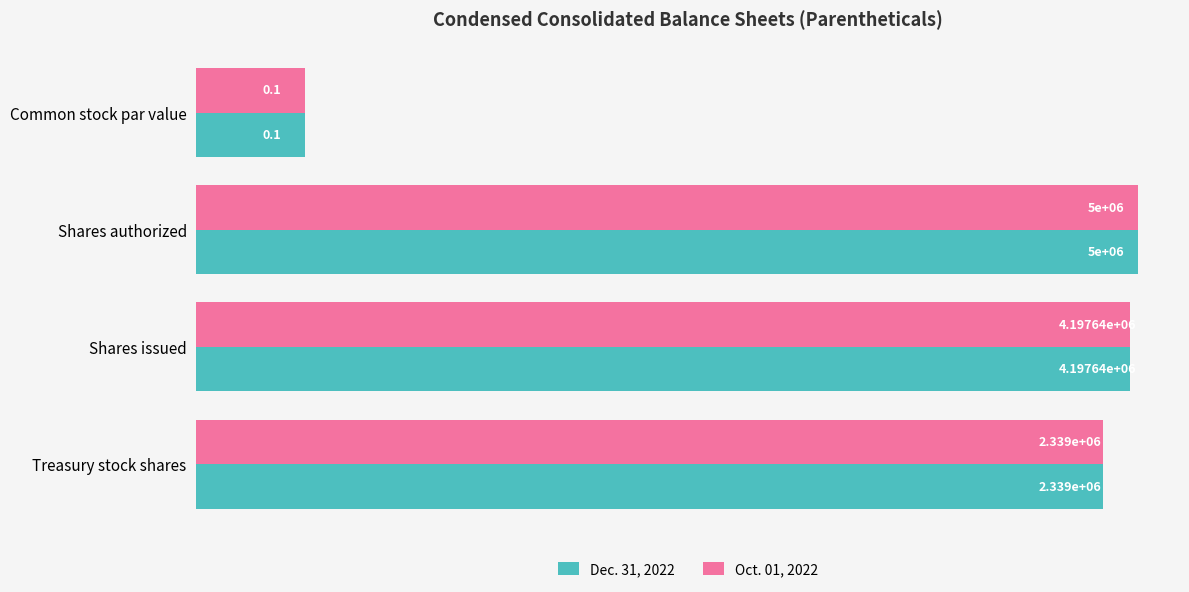

Which series has the largest total across all categories?

Dec. 31, 2022